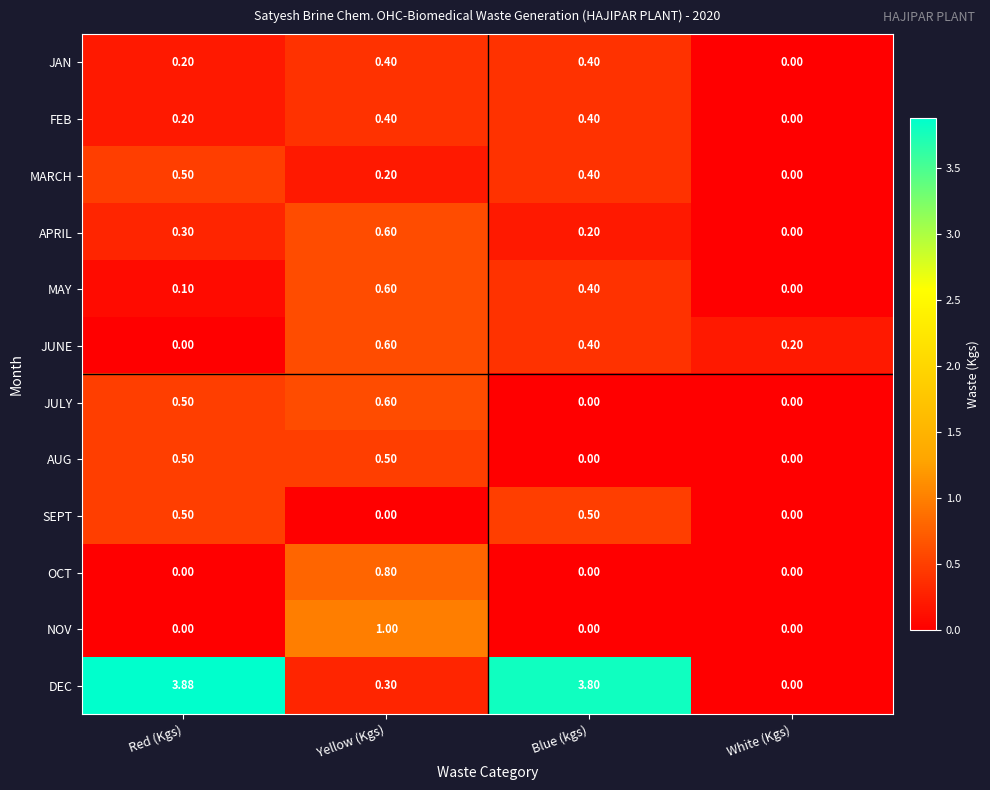

At which label does APRIL reach its minimum?

White (Kgs)